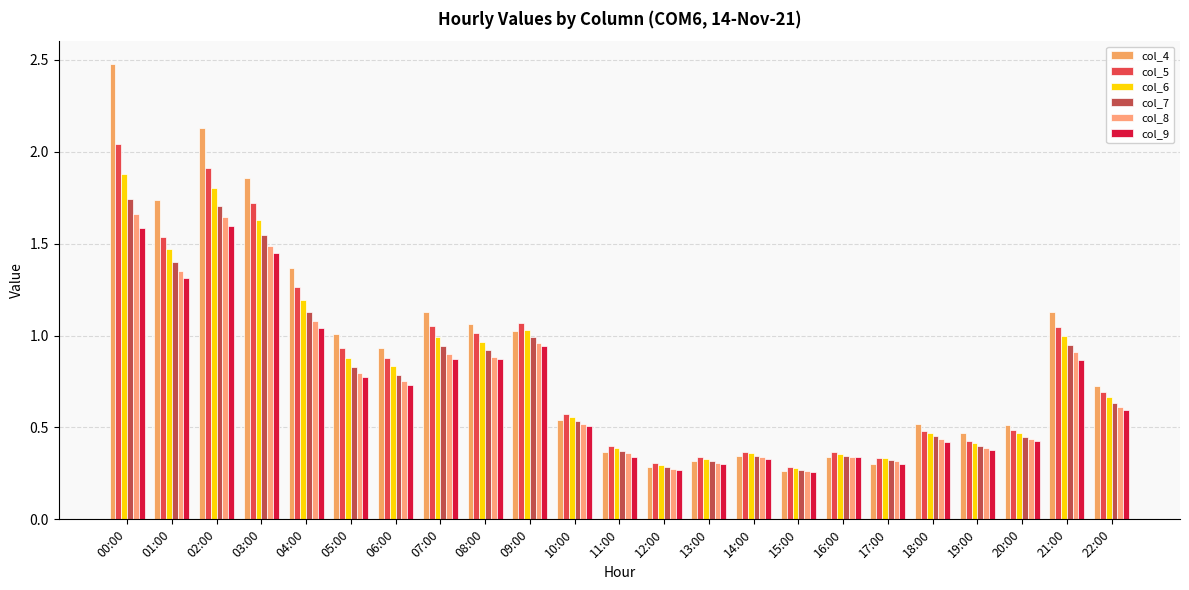

Are the bars grouped side by side (vs. stacked)?

Yes